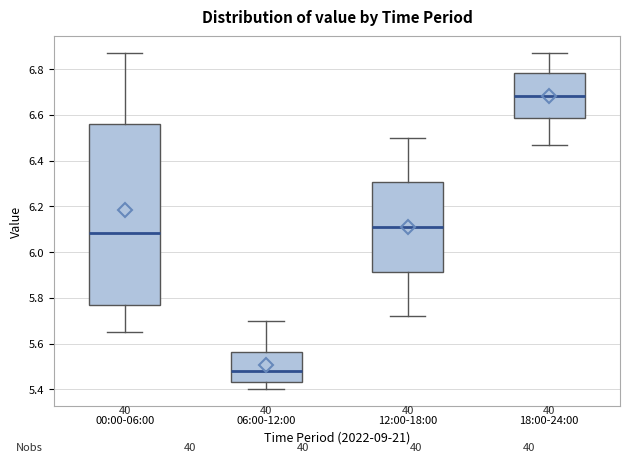

Which box is the tallest, from its lower edge to its upper edge?

00:00-06:00